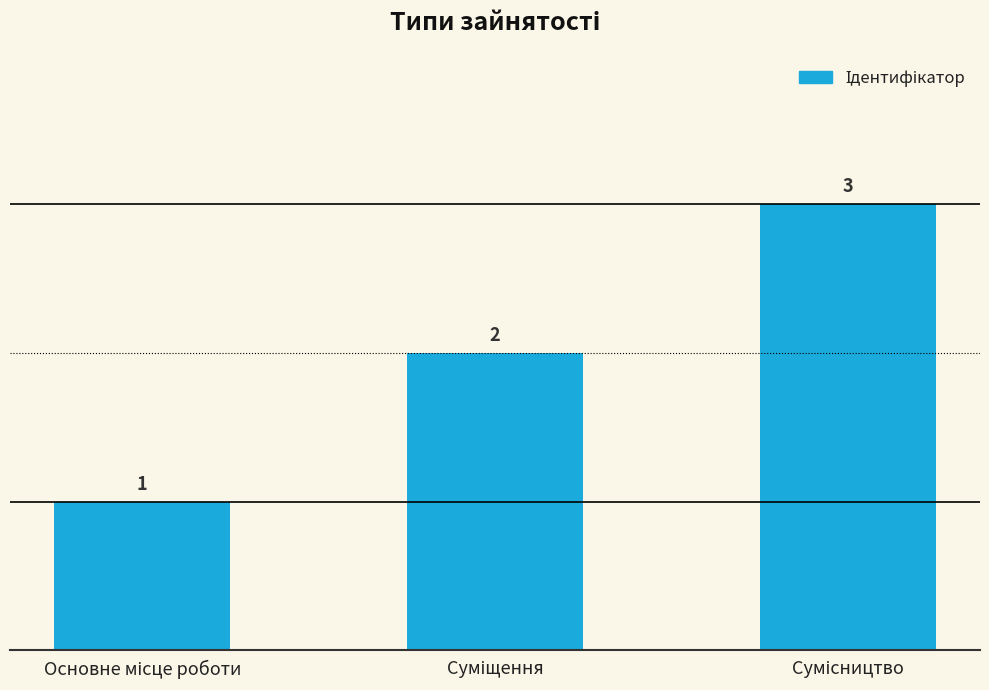

What is the value of the 3rd bar from the left?

3